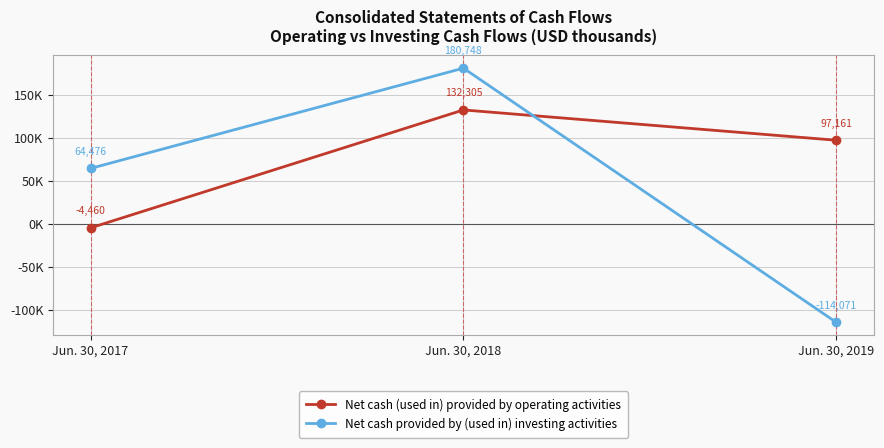

Is it true that Net cash provided by (used in) investing activities equals 64476 at Jun. 30, 2017?

True